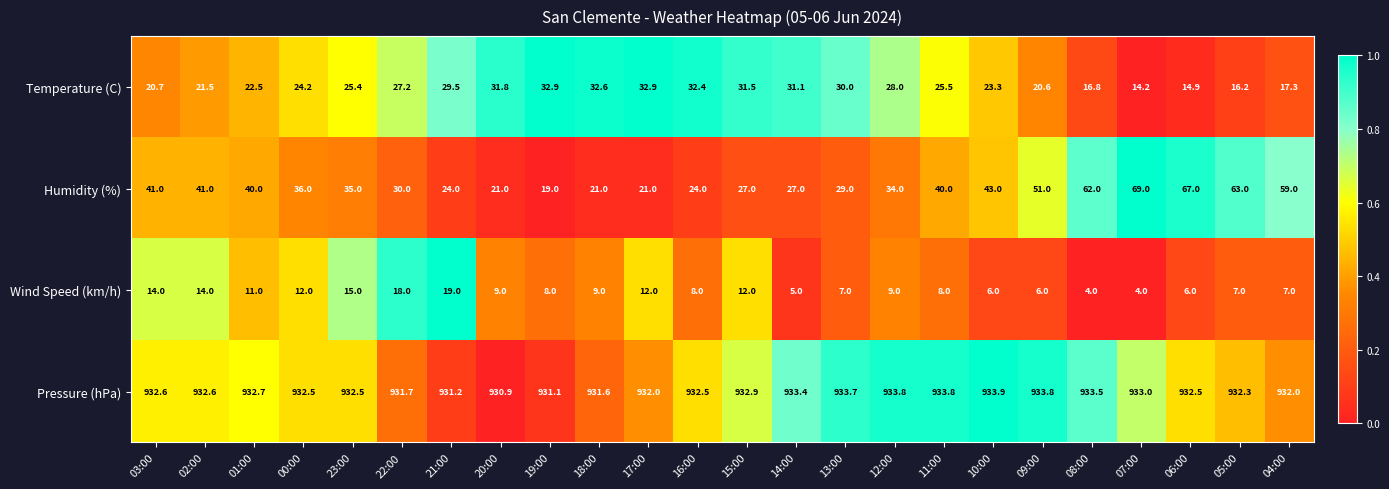

At 22:00, list the series in order from largest to smallest.

Pressure (hPa), Humidity (%), Temperature (C), Wind Speed (km/h)